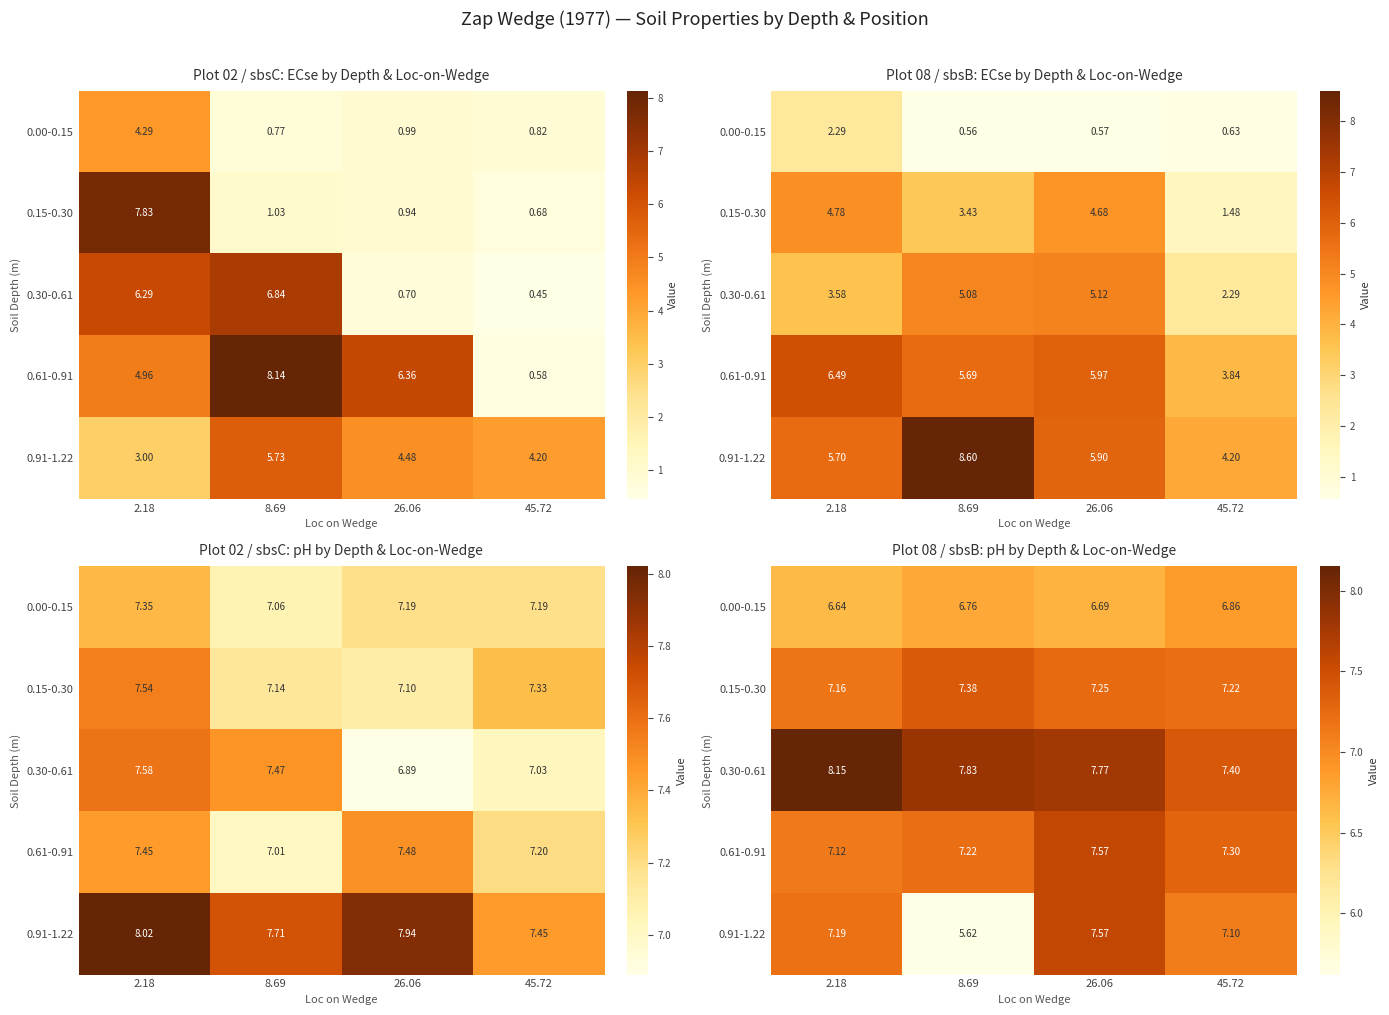

At how many categories does at least one series exceed 6?

4